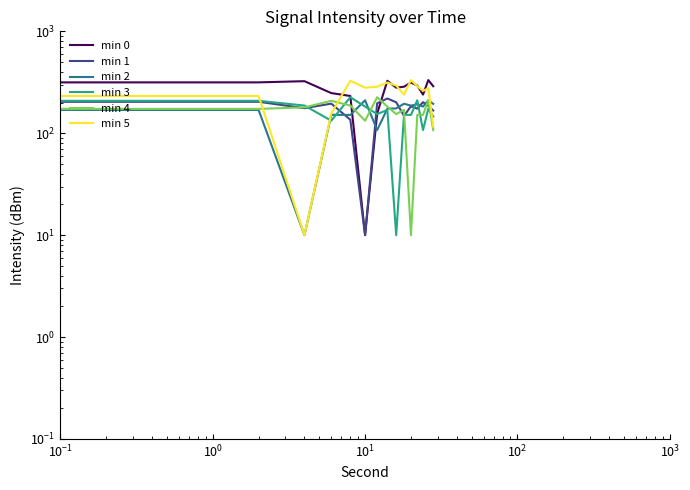

Reading right to left, what are all the values shown in this chart?

min 0: 289.3	332.4	239.4	293.6	314.7	286.1	280.0	327.3	156.3	10.0	232.1	247.8	324.2	315.7	252.4
min 1: 167.0	186.0	201.7	174.5	184.2	148.1	201.4	219.2	196.6	10.0	135.7	195.2	176.2	203.6	120.6
min 2: 194.2	209.9	182.6	192.3	186.8	194.7	175.2	174.3	107.3	210.7	151.2	151.7	10.0	169.3	154.1
min 3: 145.8	174.3	107.3	210.7	151.2	151.7	10.0	169.3	154.1	182.7	225.8	132.8	187.0	208.1	179.5
min 4: 107.3	210.7	151.2	151.7	10.0	169.3	154.1	182.7	225.8	132.8	187.0	208.1	179.5	173.4	220.7
min 5: 116.6	275.9	260.7	289.3	332.4	239.4	293.6	314.7	286.1	280.0	327.3	156.3	10.0	232.1	247.8